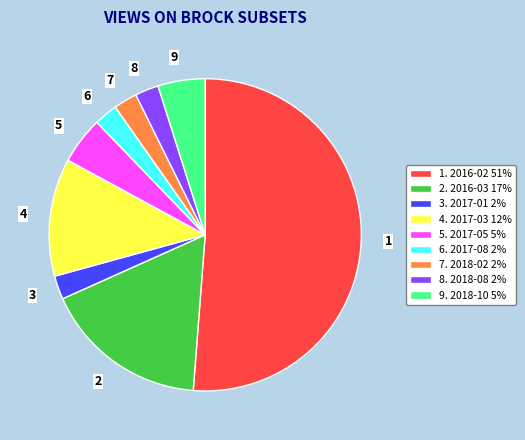

Which slice represents more than half of the pie?

1